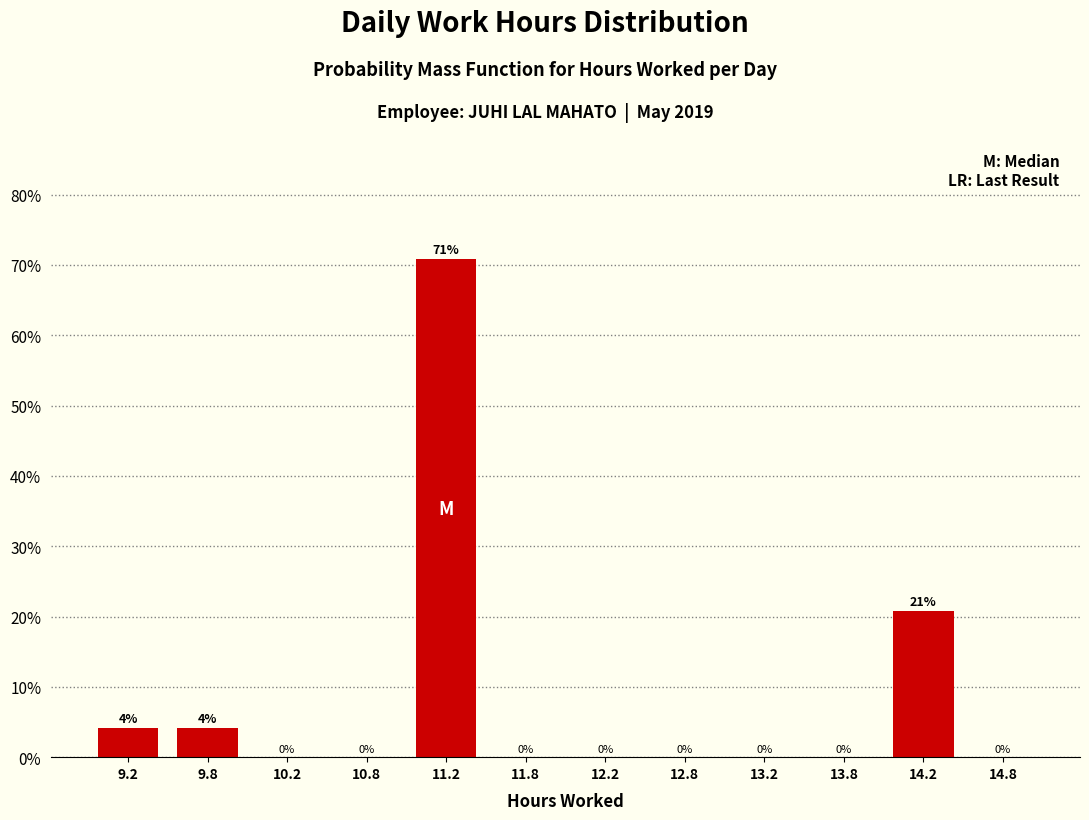

Over which range of the x-axis is the bar tallest?

11.0 to 11.5